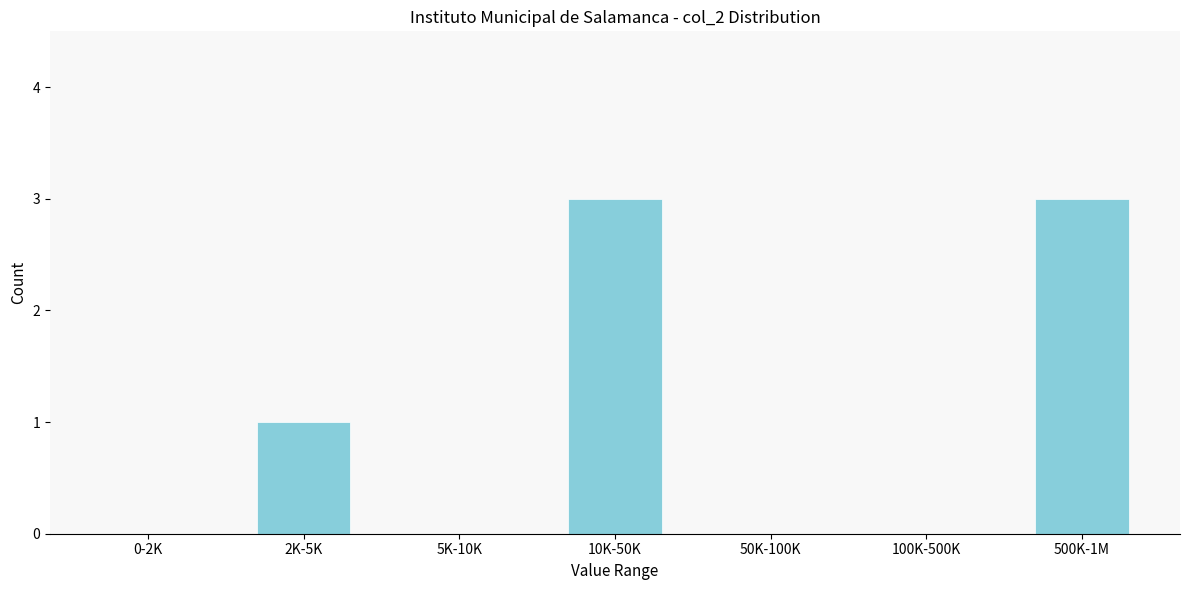

Reading left to right, what are all the values shown in this chart?

0-2K=0	2K-5K=1	5K-10K=0	10K-50K=3	50K-100K=0	100K-500K=0	500K-1M=3